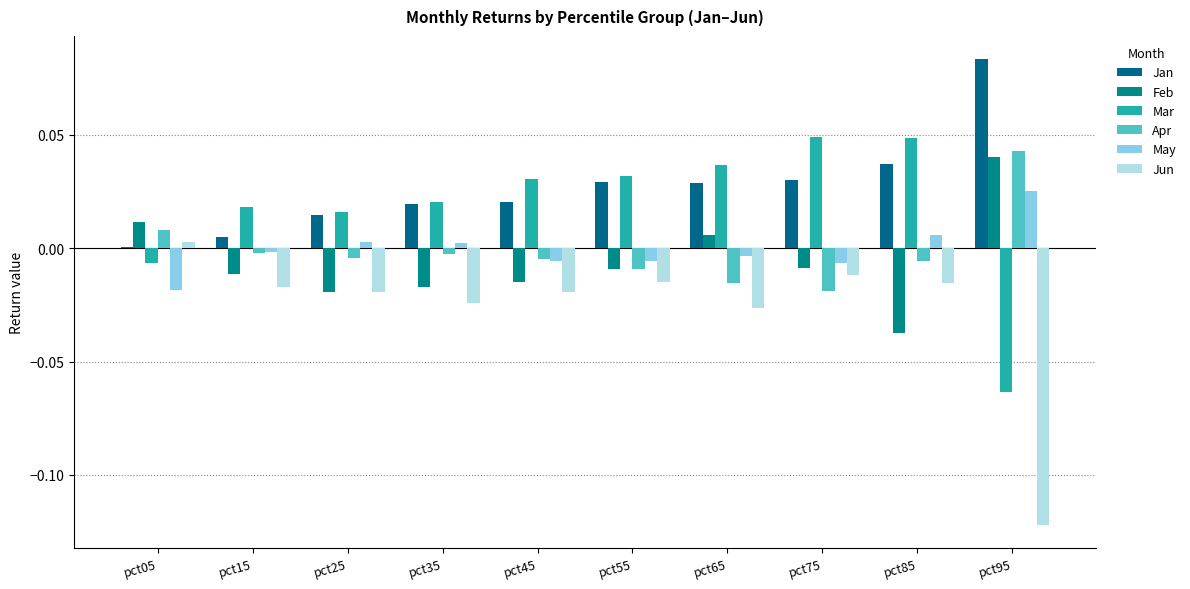

How many groups of bars are there?

10